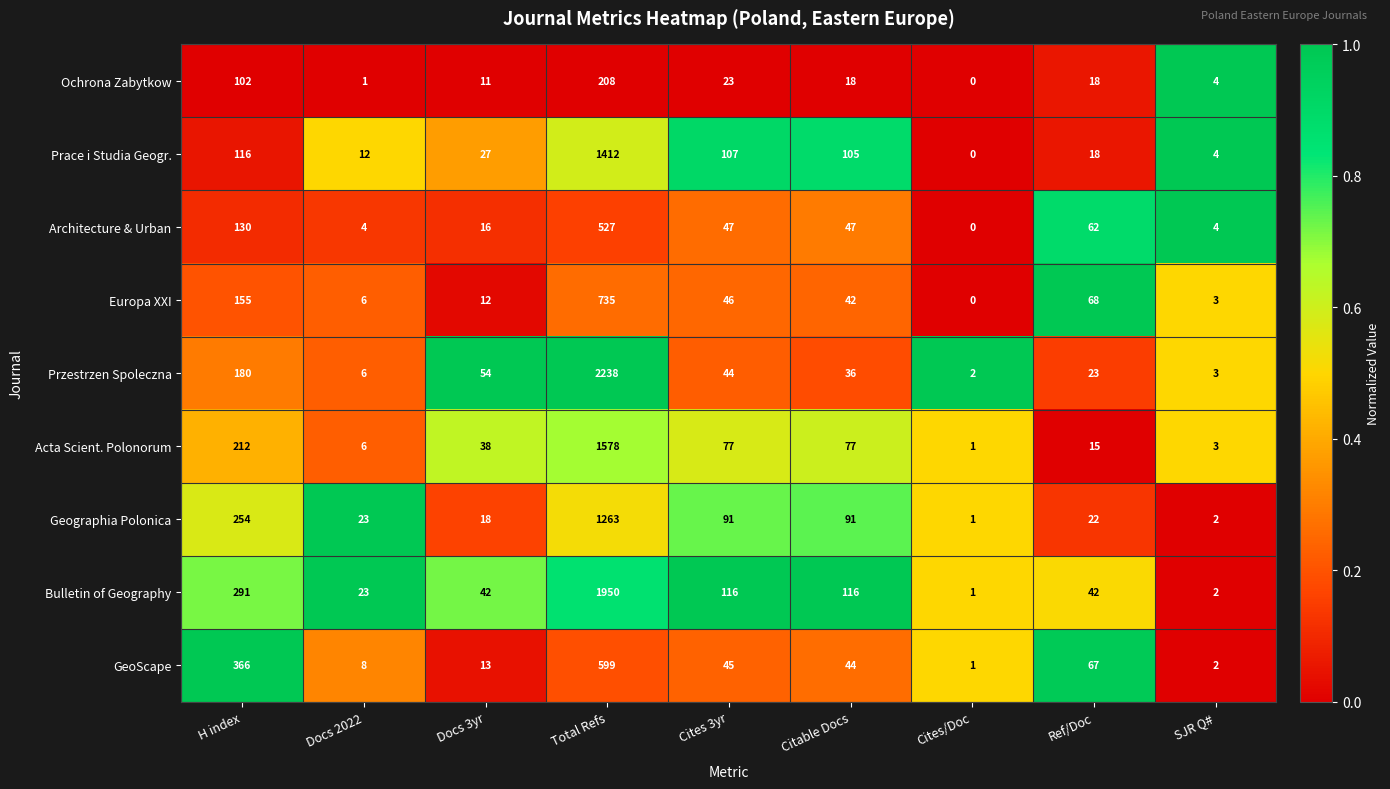

What is the difference between the maximum and minimum values in the Prace i Studia Geogr. series?

1412